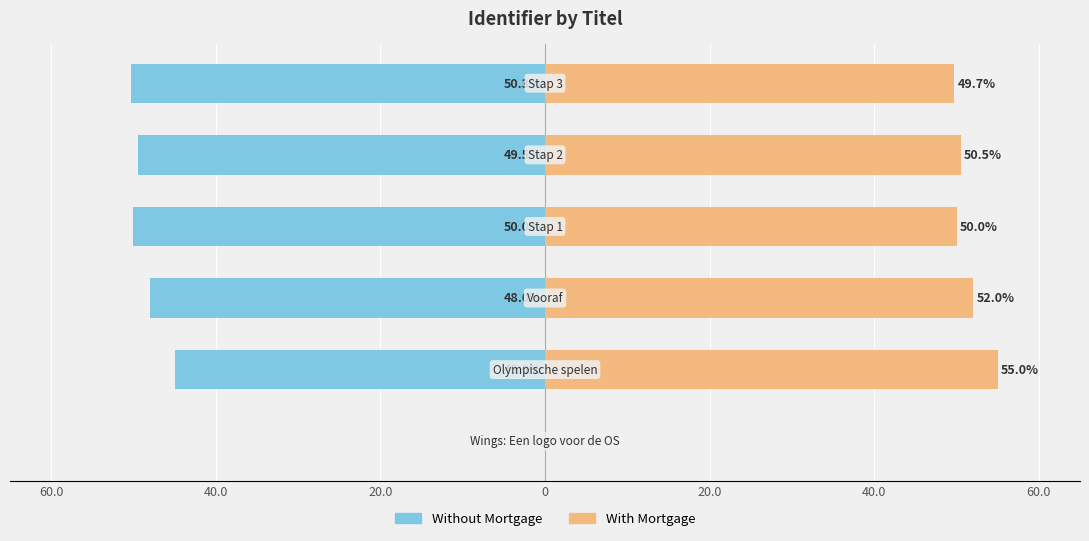

Read the With Mortgage value at 20.0.

50.5